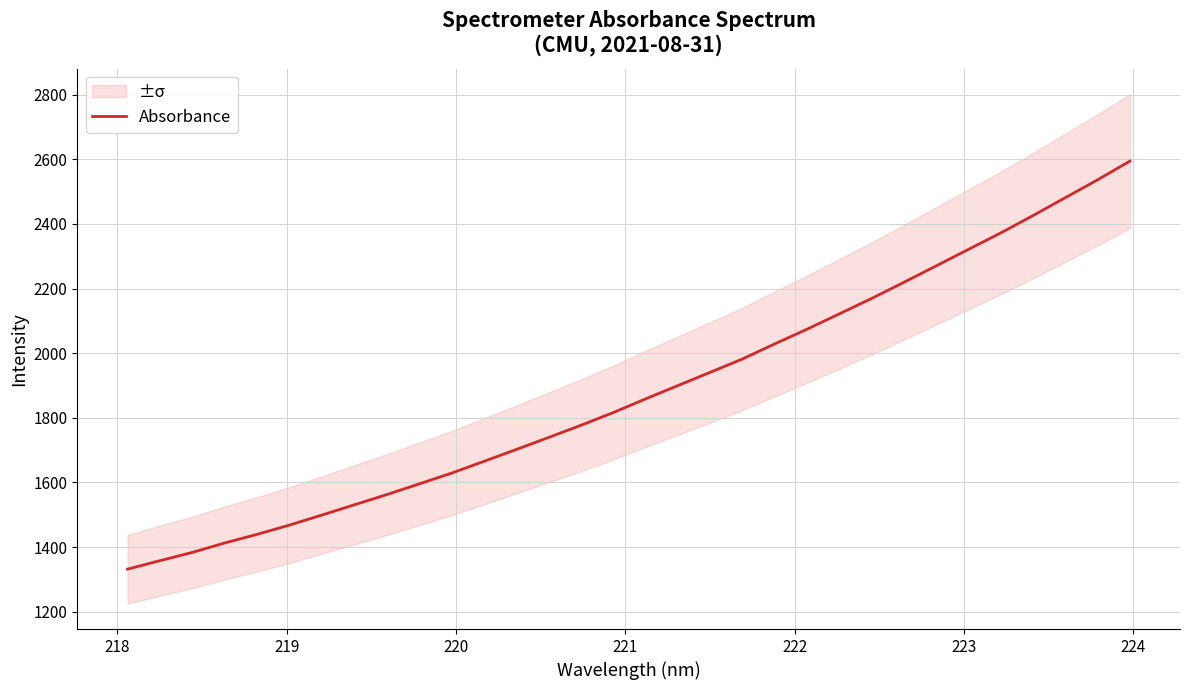

What is the difference between the maximum and minimum values?

1262.8